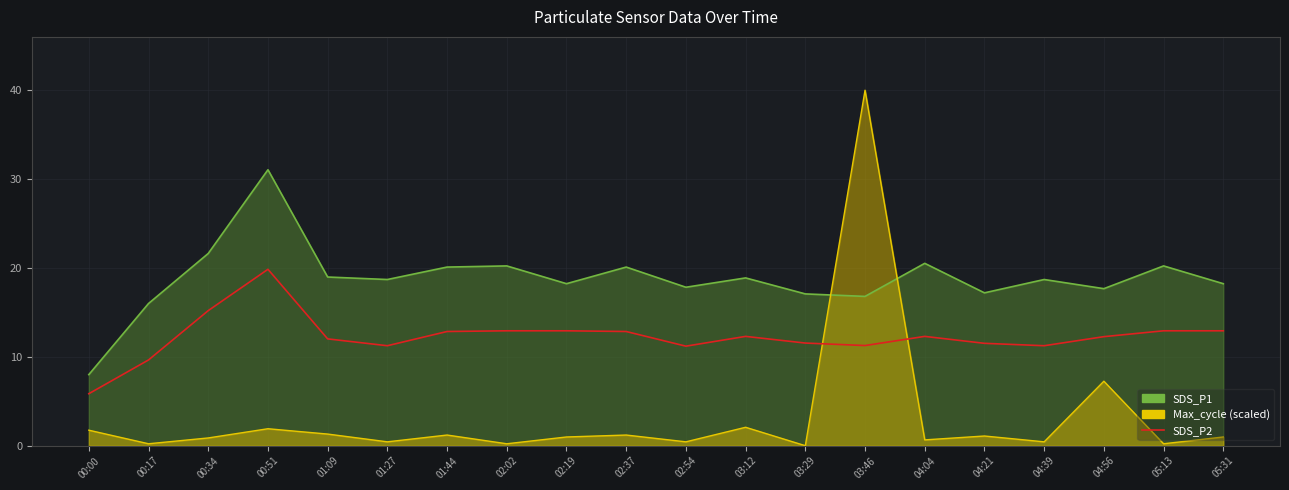

How many lines are shown in the chart?

3